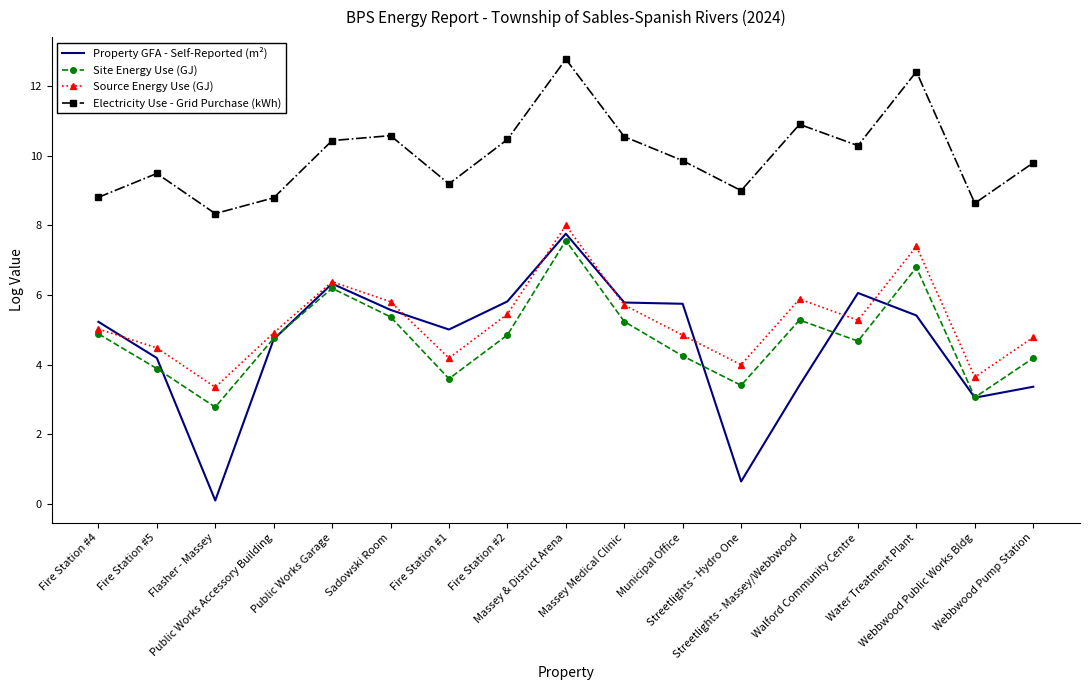

True or false: Electricity Use - Grid Purchase (kWh) has a value of 6.6 at Massey Medical Clinic.

False